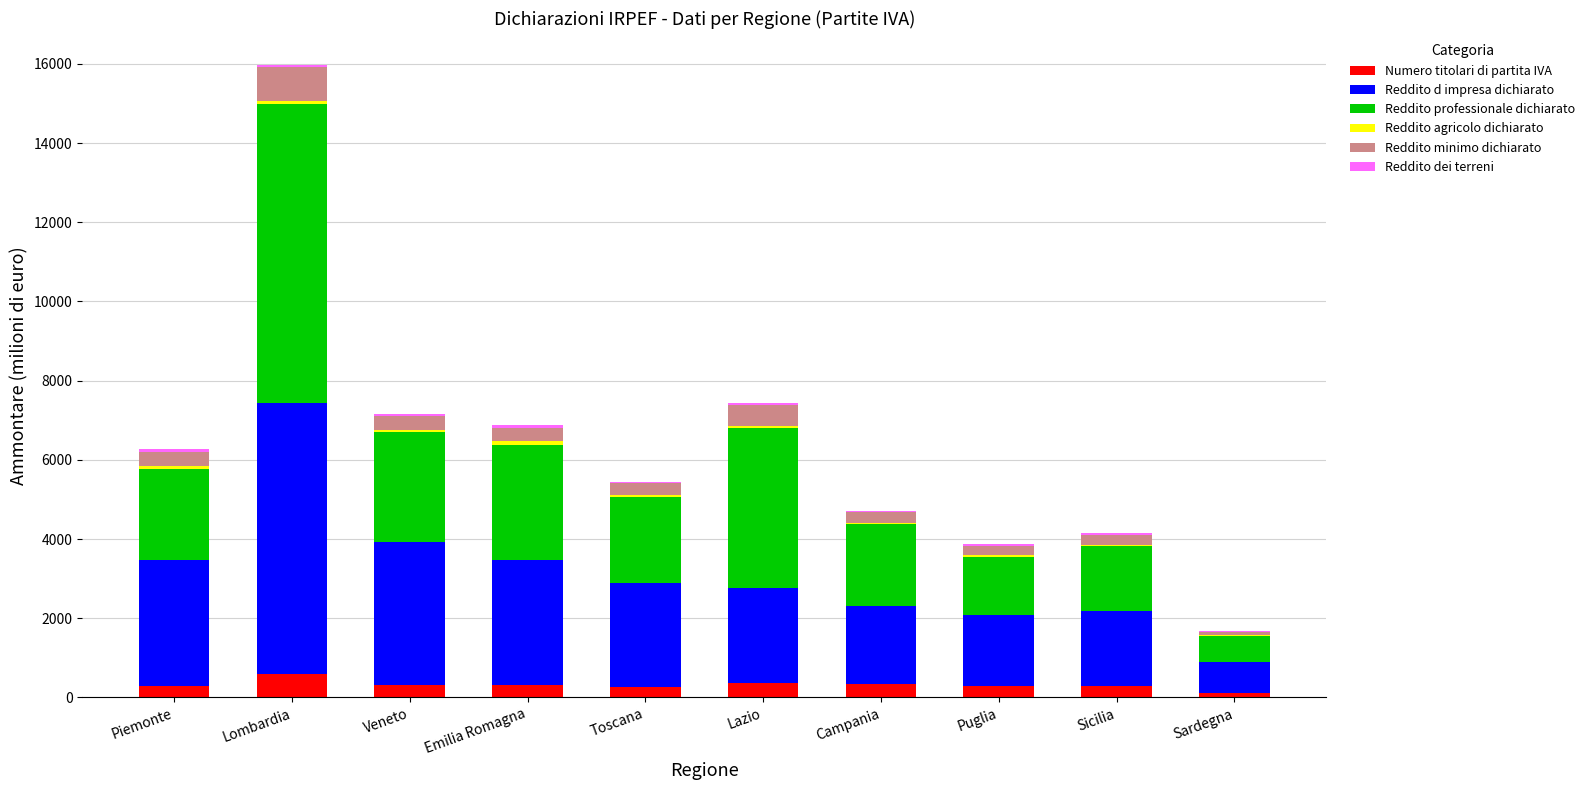

At which category is the sum across all series the highest?

Lombardia